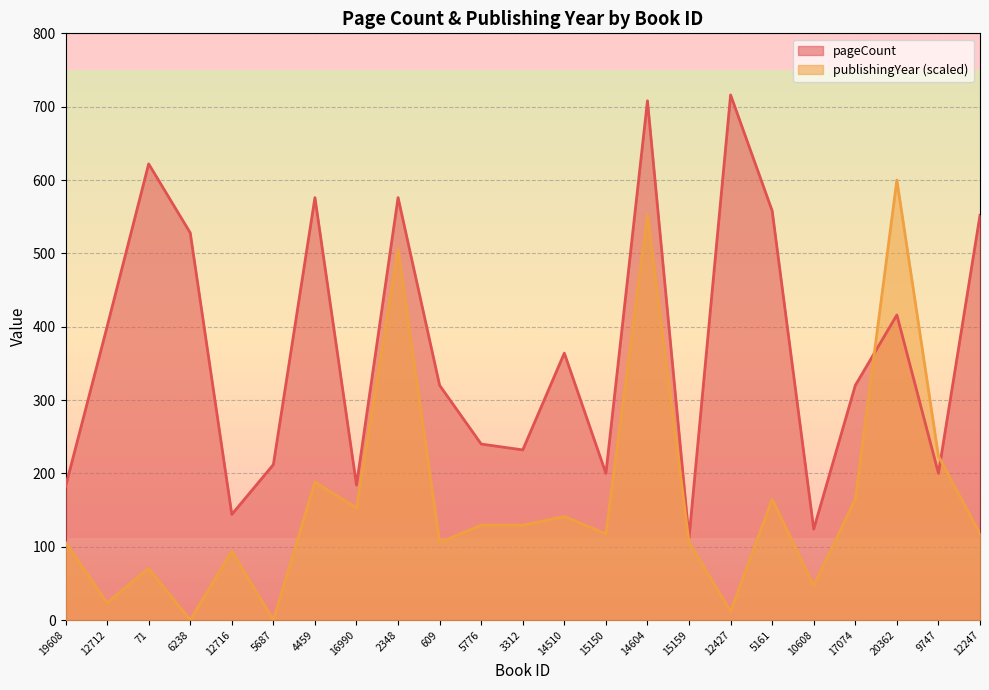

Where does the publishingYear series first go above 117?

4459